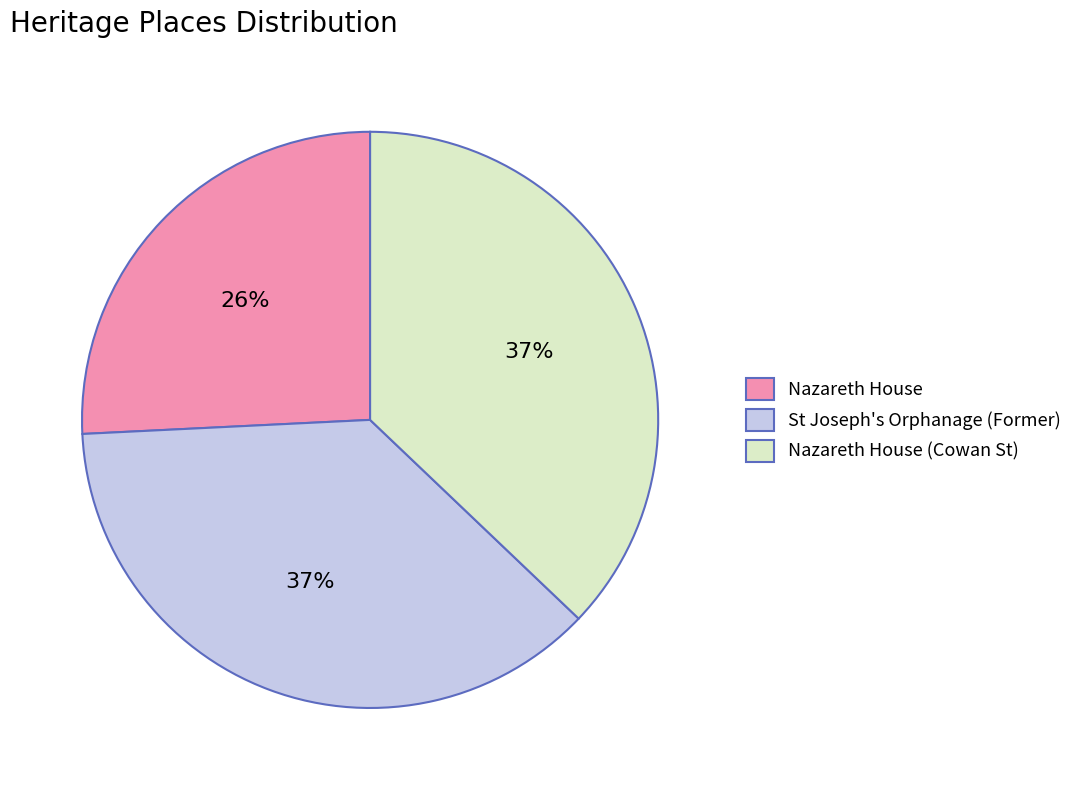

To the nearest percent, what percentage of the pie is St Joseph's Orphanage (Former)?

37%